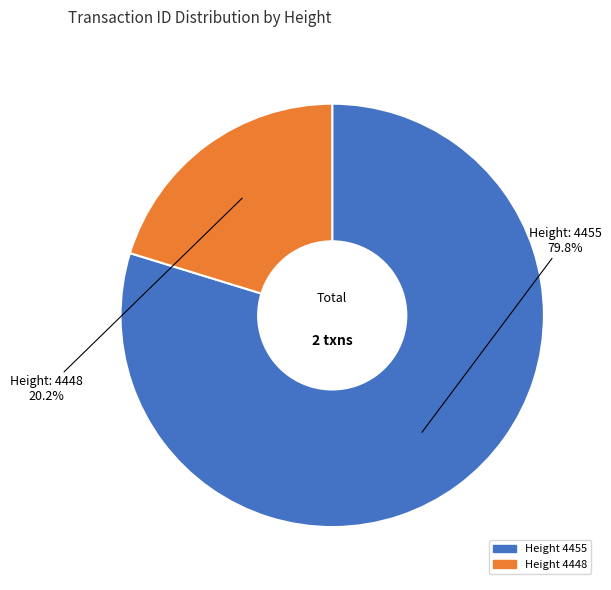

Count the number of slices in the pie.

2